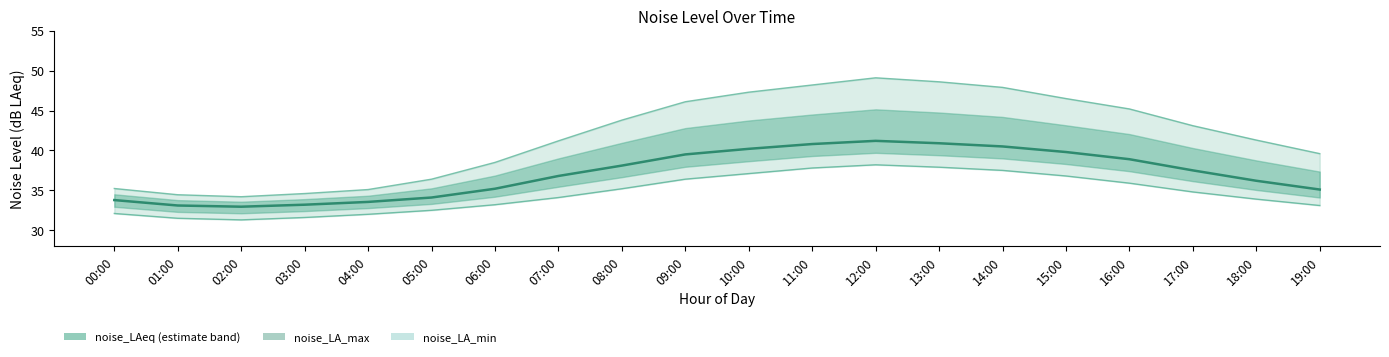

What is the spread (max minus min) of values at 06:00?

5.3